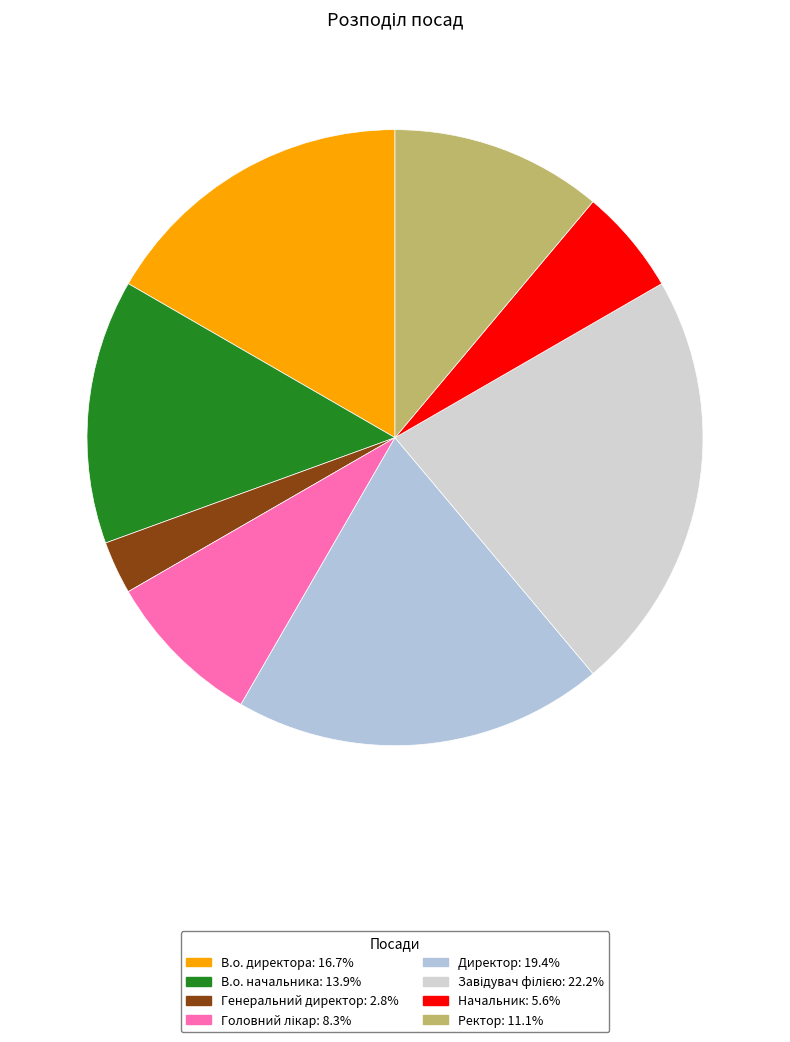

To the nearest percent, what percentage of the pie is Ректор?

11%